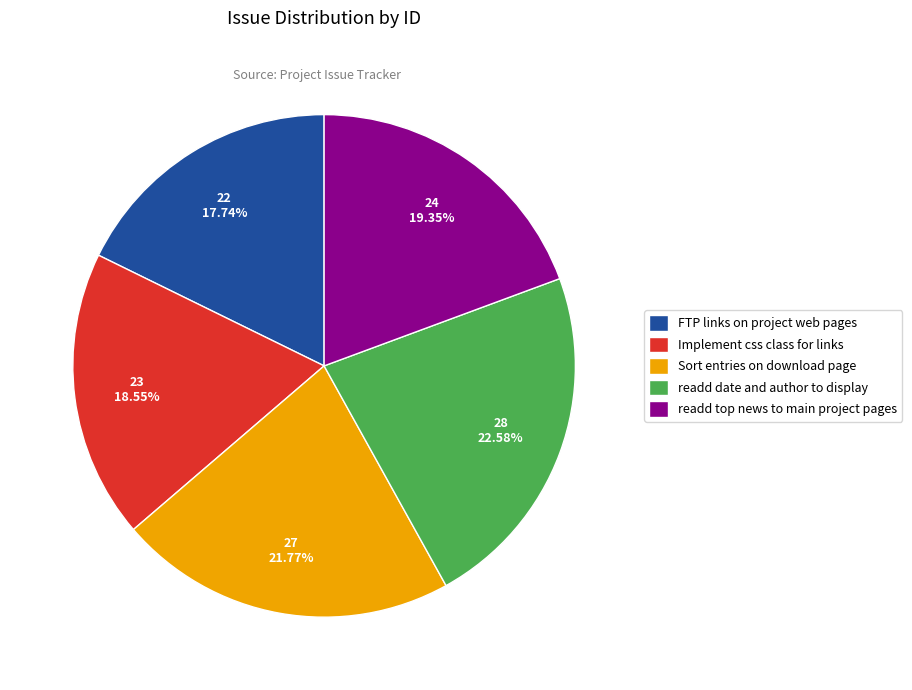

To the nearest percent, what portion does readd date and author to display represent?

23%